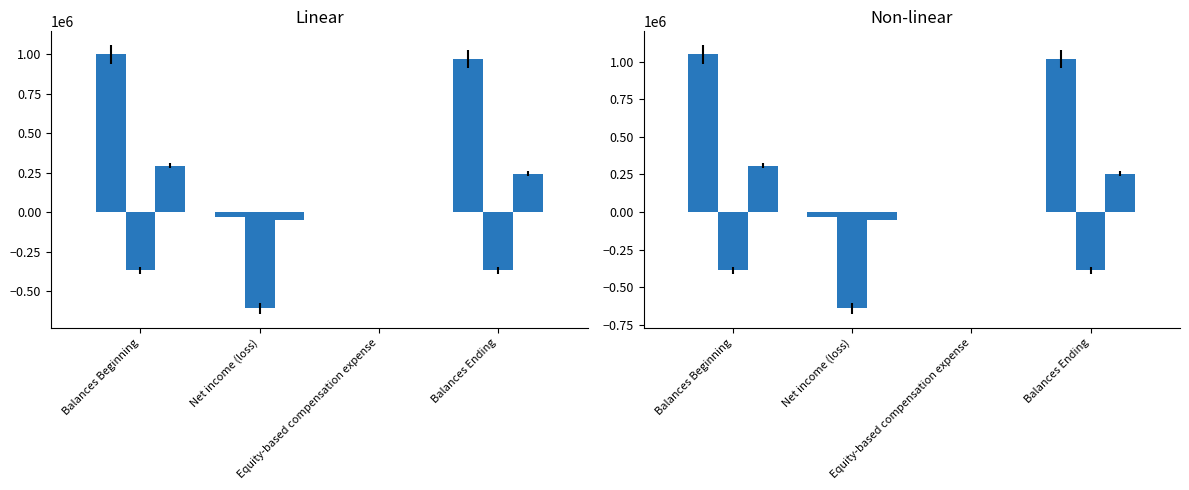

What is the spread (max minus min) of values at Net income (loss)?

608797.4